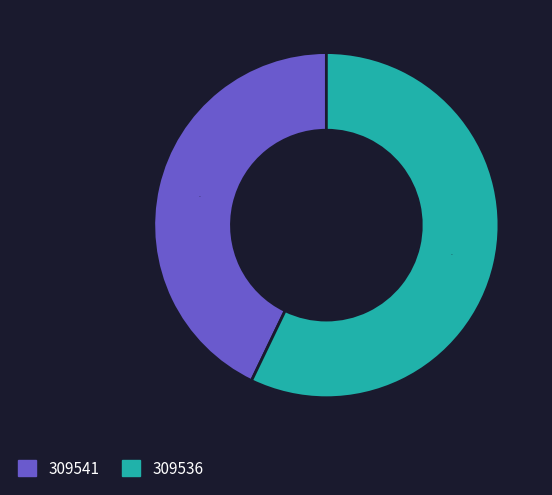

Does 309536 represent more than half of the total?

Yes